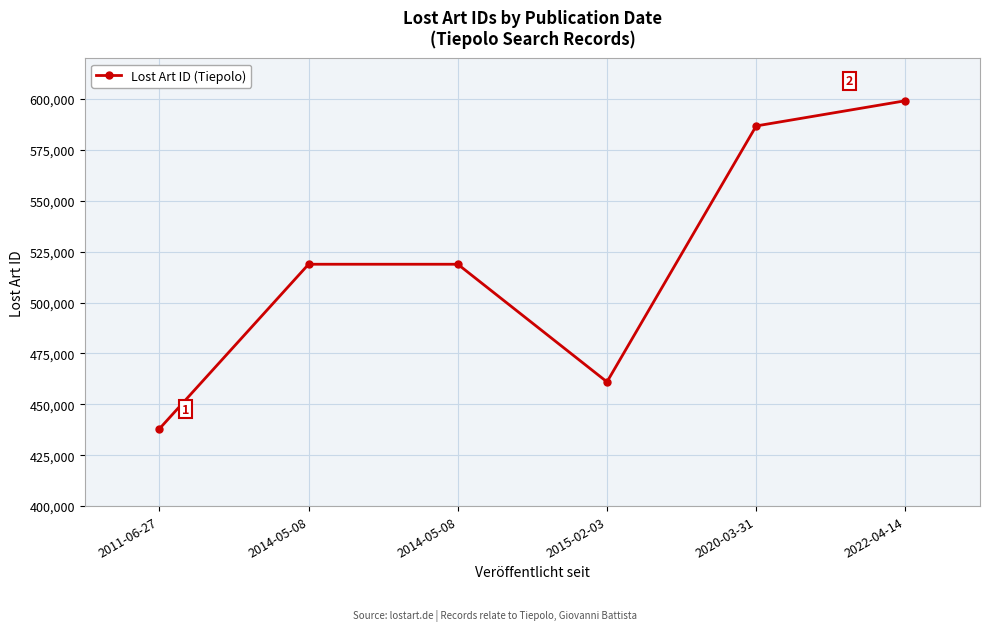

Which category has the lowest value across all series?

2011-06-27